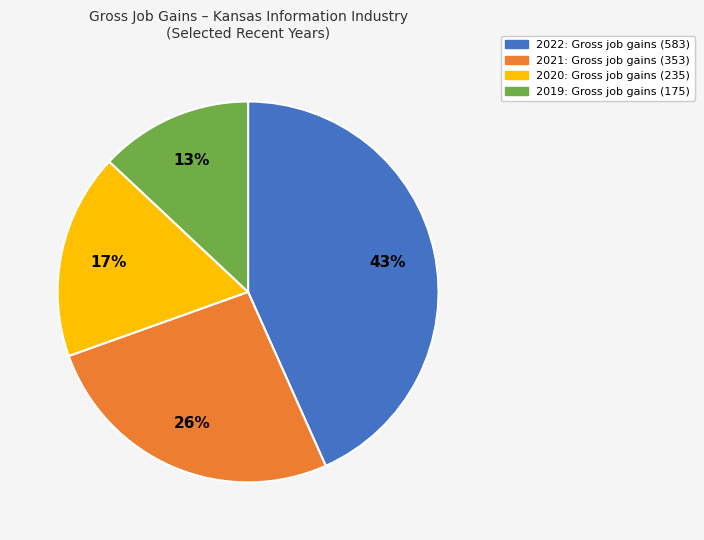

To the nearest percent, what is the difference between the 2021 and 2022 slice percentages?

17%